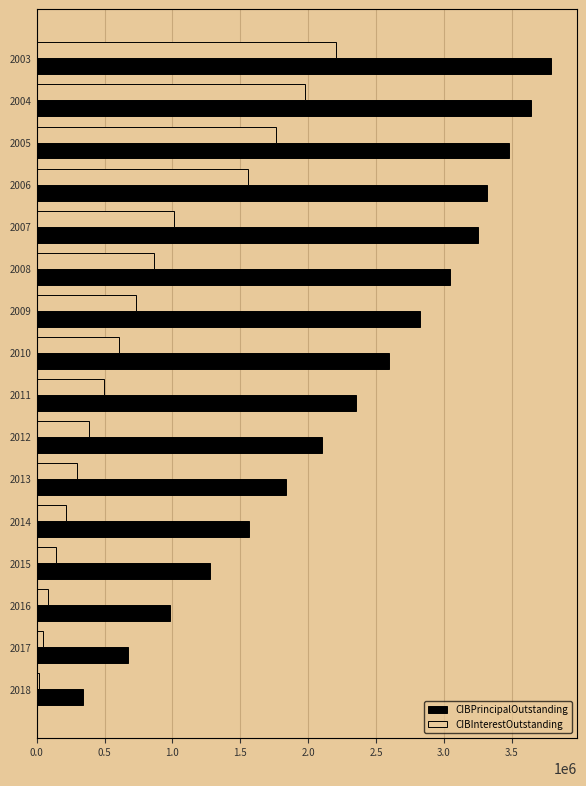

Which series has the largest total across all categories?

CIBPrincipalOutstanding